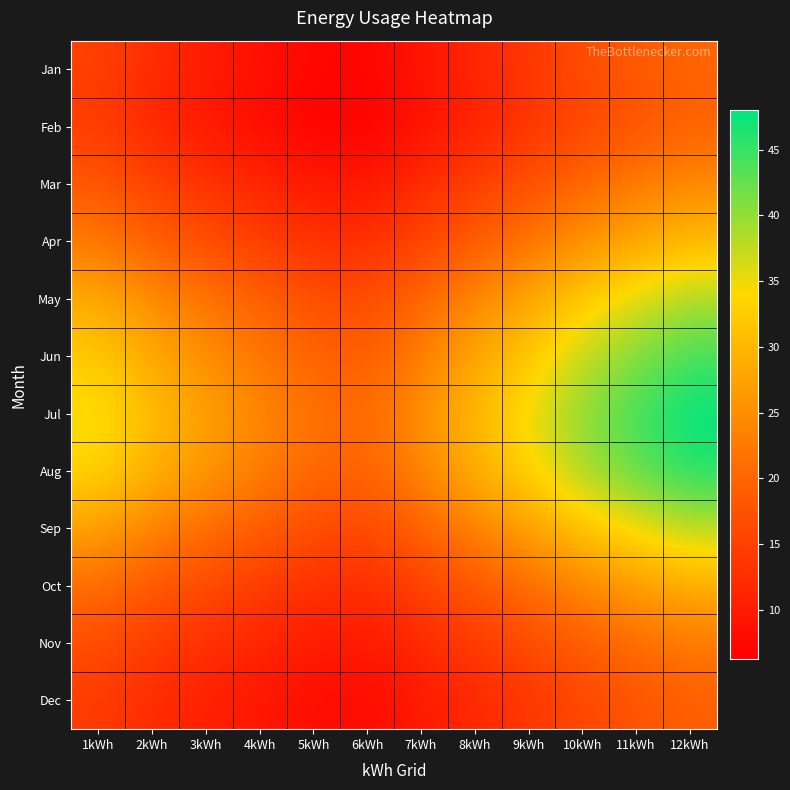

Rank the series by their maximum value, from highest to lowest.

Jul, Aug, Jun, May, Sep, Apr, Oct, Mar, Nov, Jan, Feb, Dec